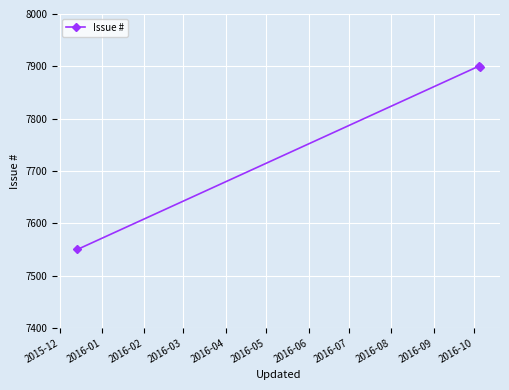

What is the sum of all values?

23349